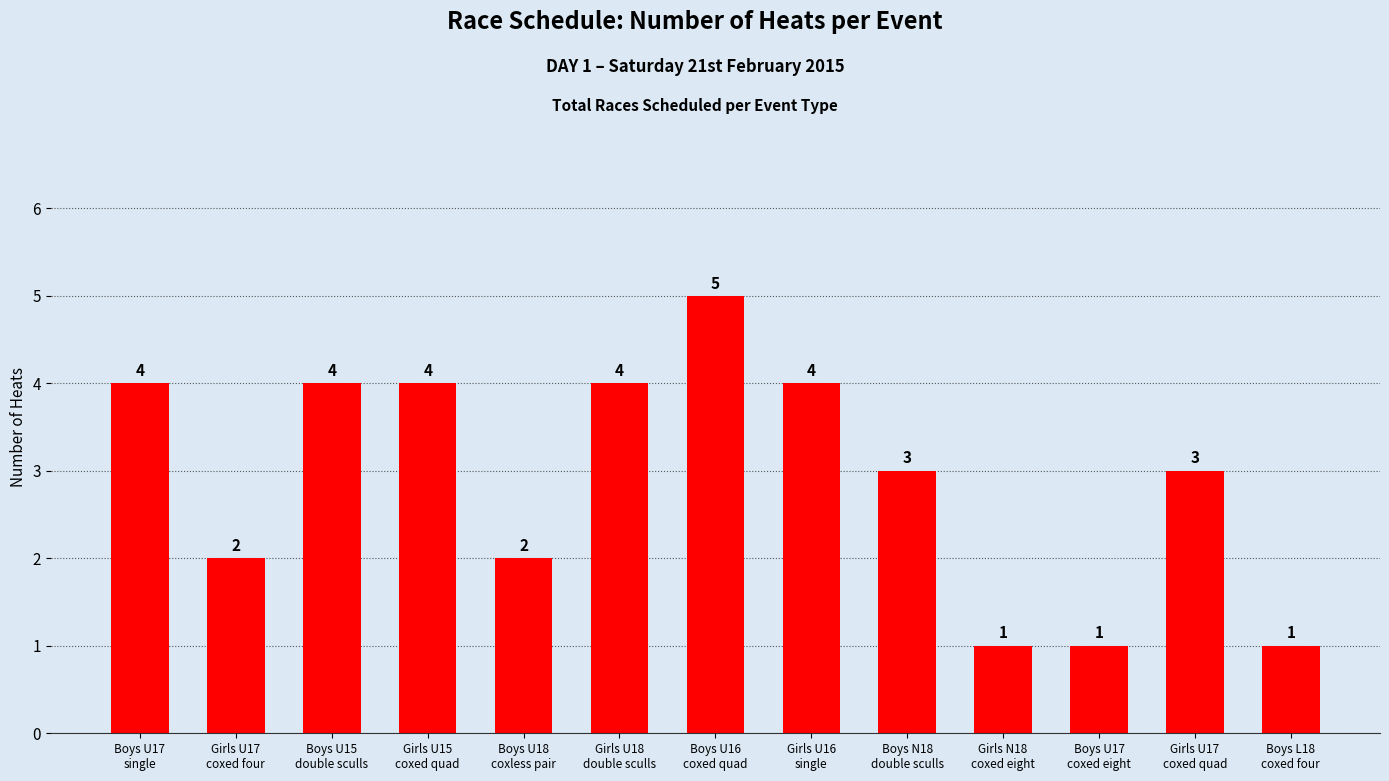

What is the change in value from Boys U17
coxed eight to Girls U17
coxed quad?

+2